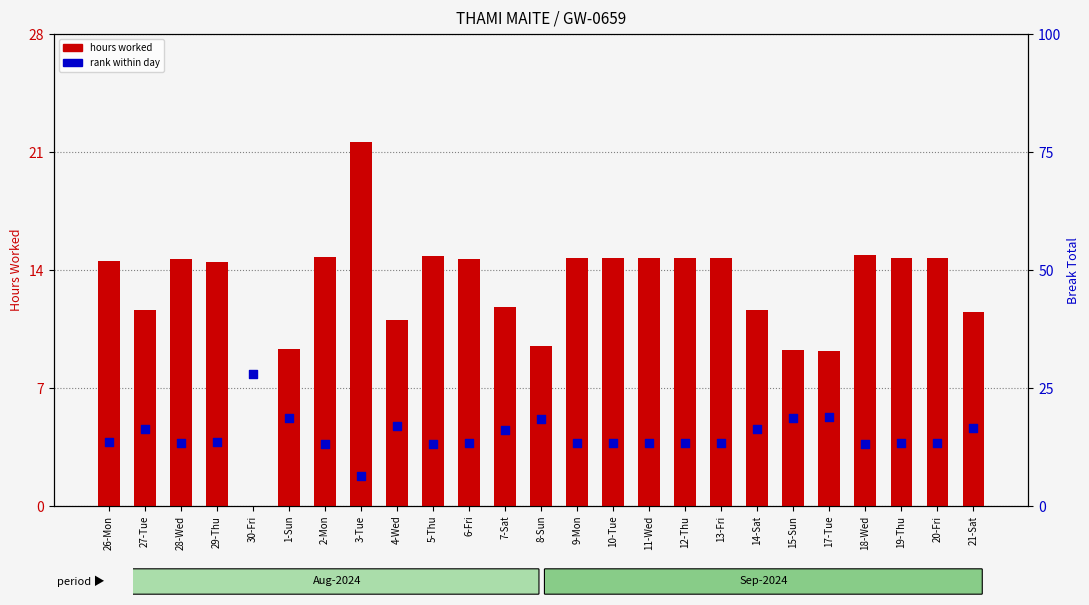

At how many categories does at least one series exceed 0?

25